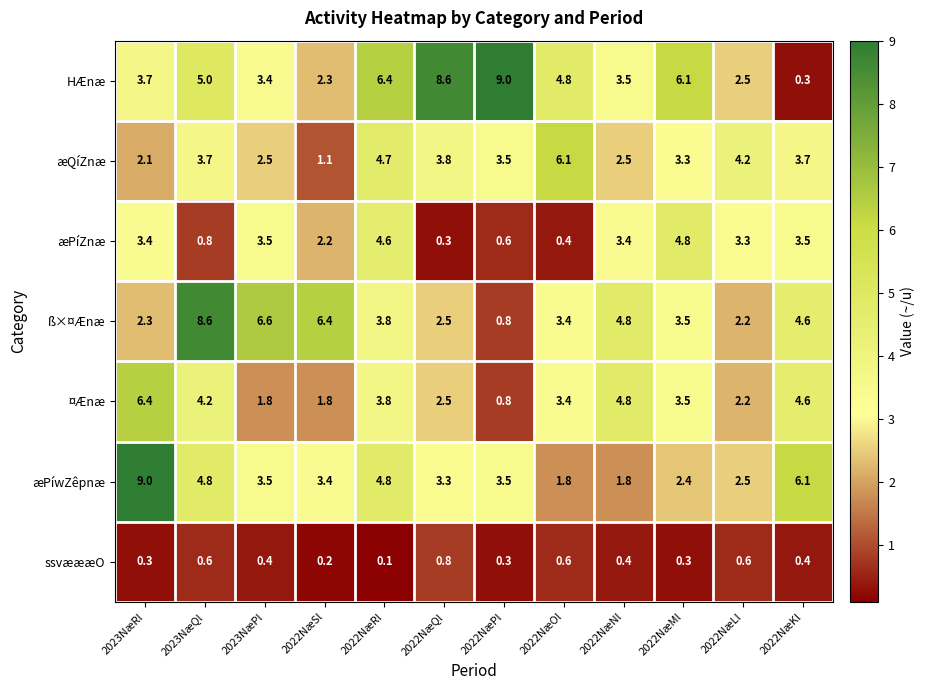

Read the æPíwZêpnæ value at 2023NæRl.

9.0